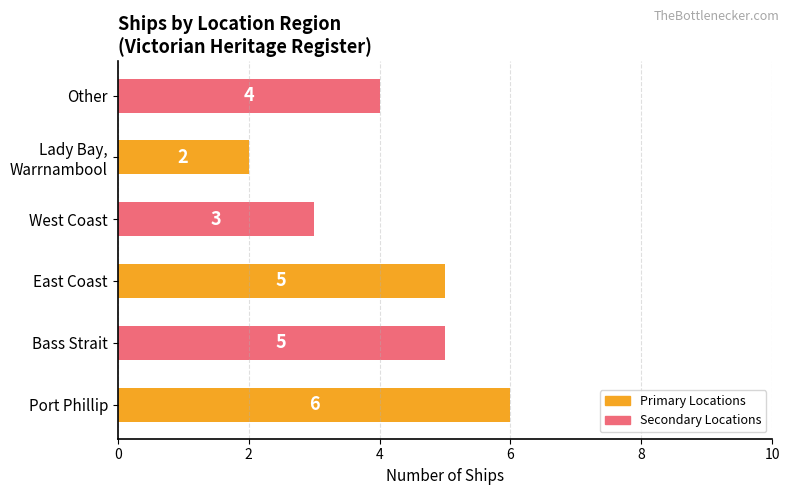

Is it true that the value at Other is 4?

True